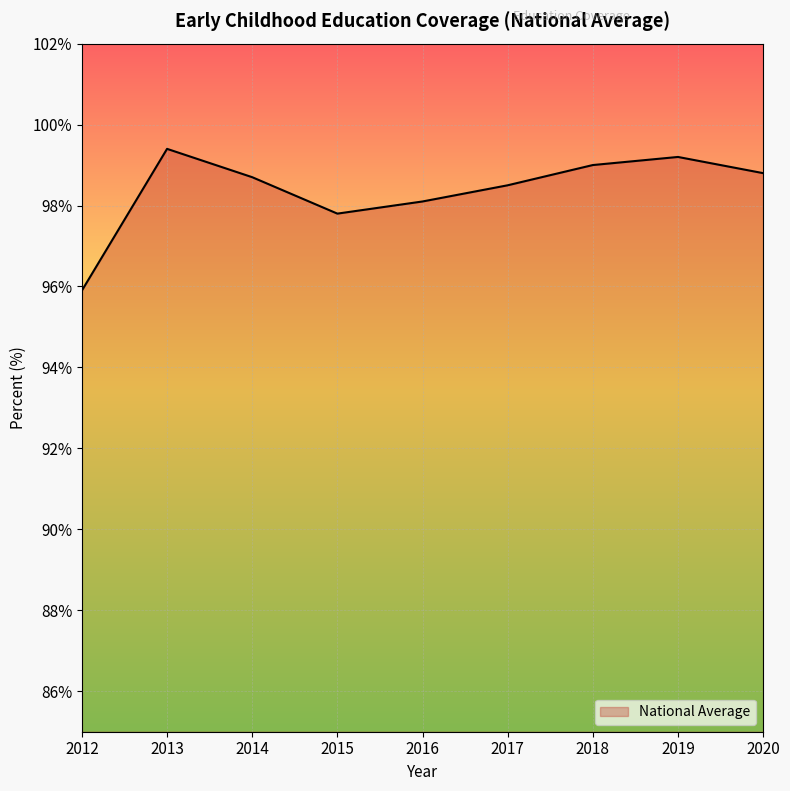

How many interior local peaks (higher than both neighbors) does the data have?

2